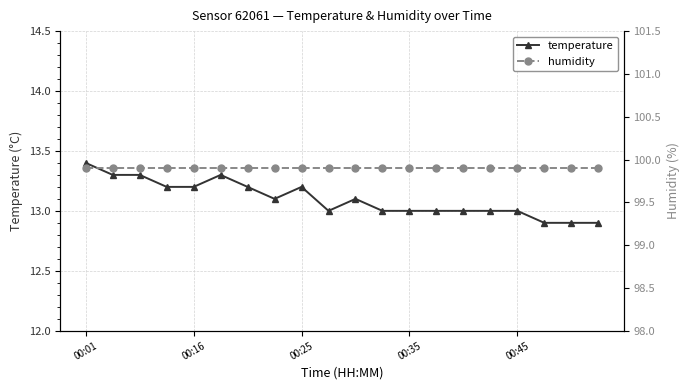

Which series has the widest spread of values?

temperature